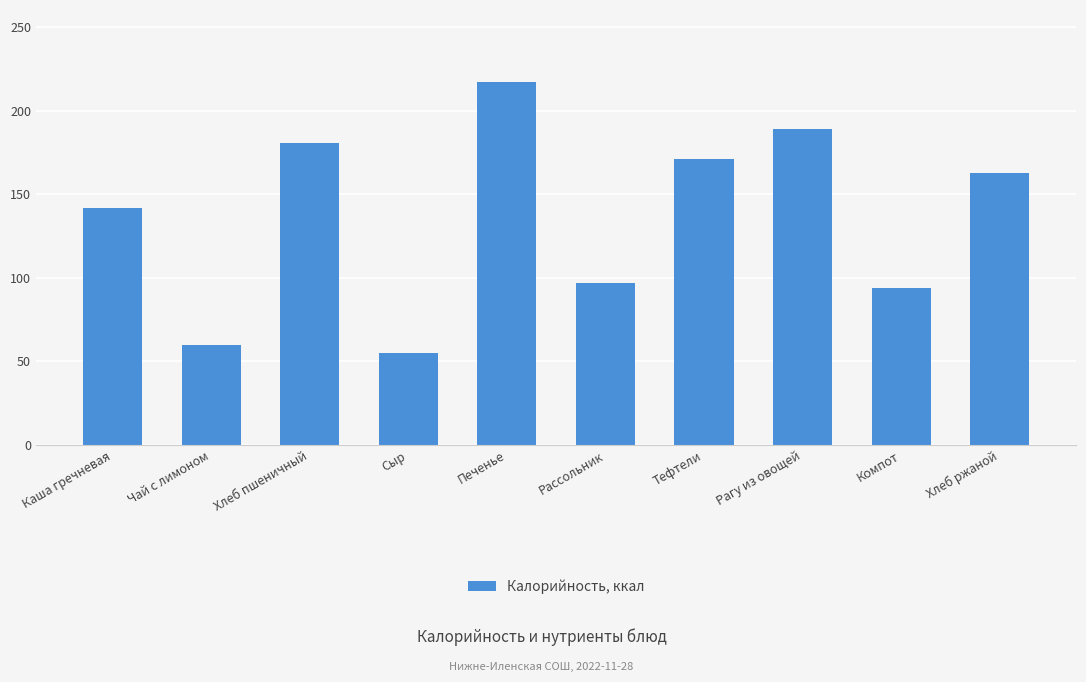

Rank the categories by value from highest to lowest.

Печенье, Рагу из овощей, Хлеб пшеничный, Тефтели, Хлеб ржаной, Каша гречневая, Рассольник, Компот, Чай с лимоном, Сыр